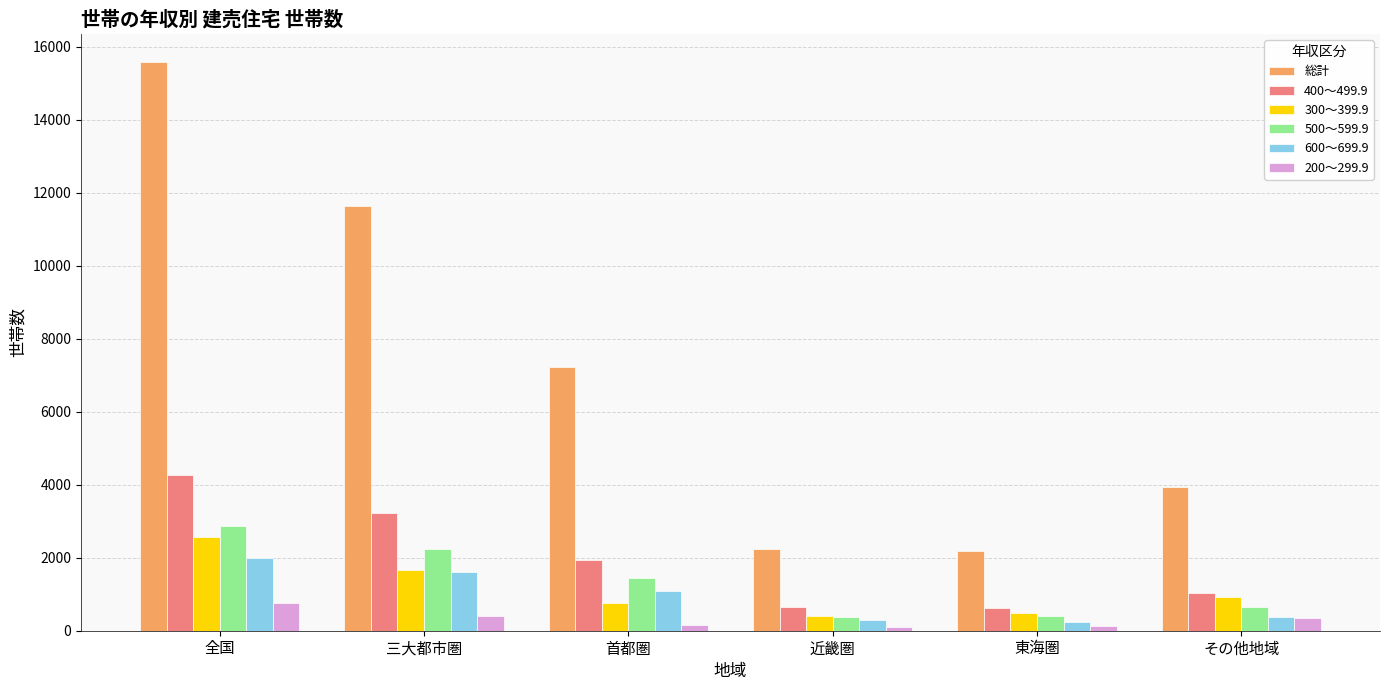

True or false: 300～399.9 has a value of 385 at その他地域.

False